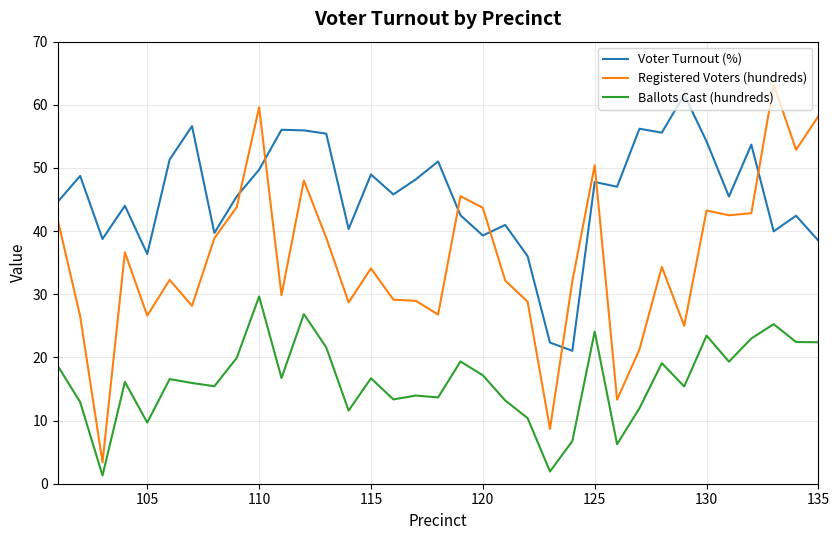

What is the minimum value for Registered Voters (hundreds)?

3.4